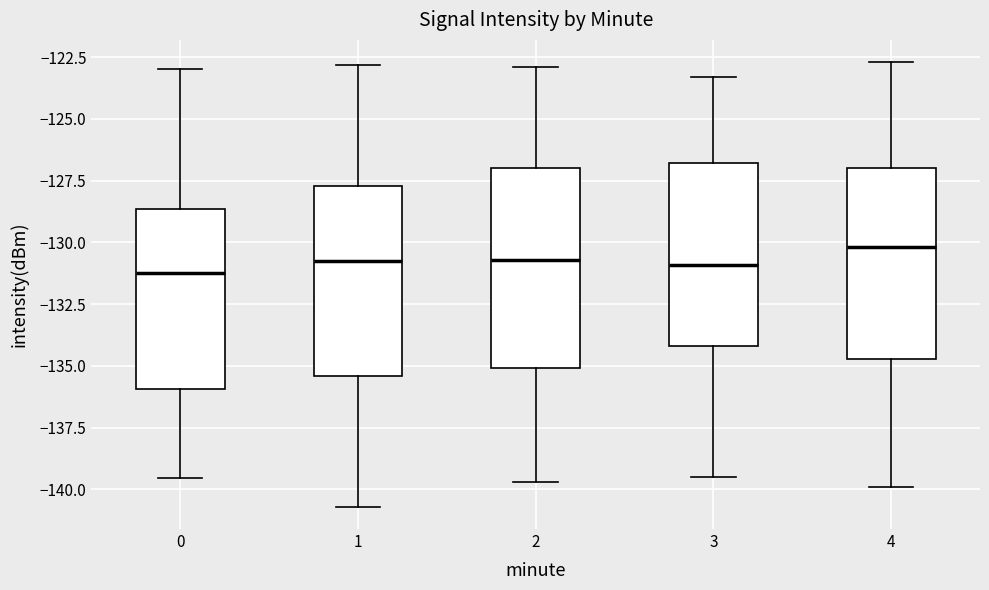

Reading left to right, read every box against the y-axis: the position of its median line, the range the box covers, and the ends of its whiskers. The values are not printed on the chart, so give them approximately, as read against the axis.

0: median -131.0, box -136.0 to -128.5, whiskers -139.5 to -123.0
1: median -131.0, box -135.5 to -127.5, whiskers -140.5 to -123.0
2: median -130.5, box -135.0 to -127.0, whiskers -139.5 to -123.0
3: median -131.0, box -134.0 to -127.0, whiskers -139.5 to -123.5
4: median -130.0, box -134.5 to -127.0, whiskers -140.0 to -122.5